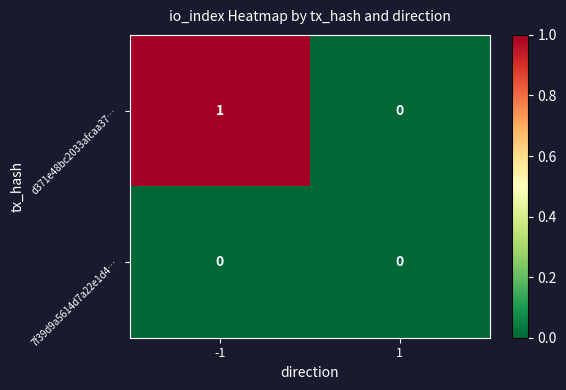

Which series has the largest total across all categories?

d371e48bc2033afcaa37…